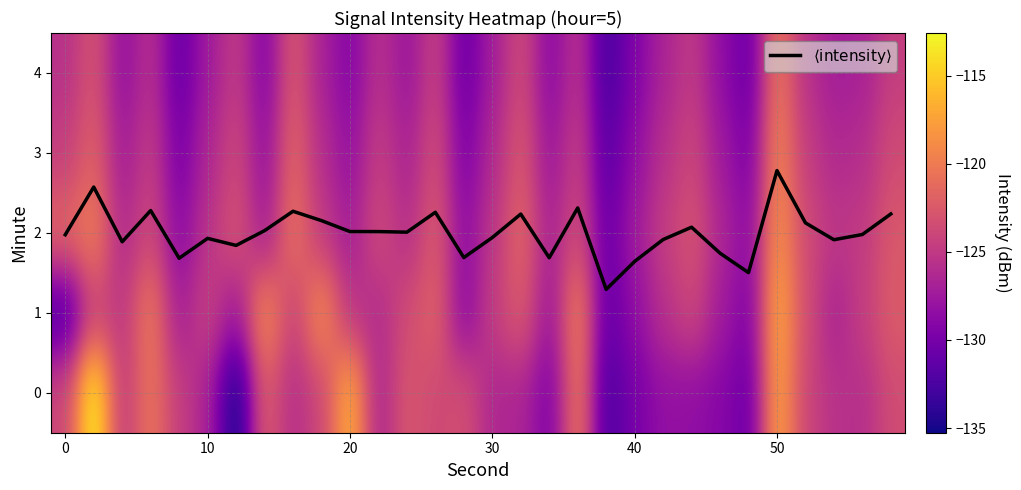

Count the number of categories in the chart.

30